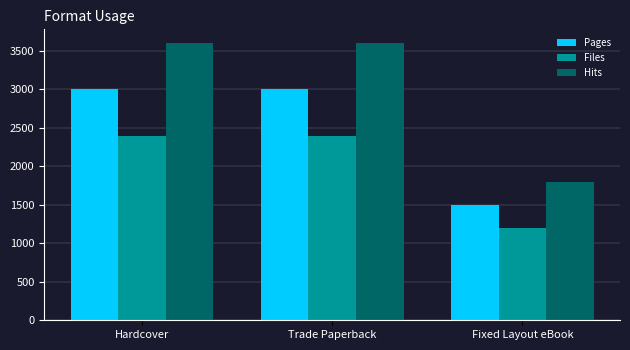

Which series has the widest spread of values?

Hits